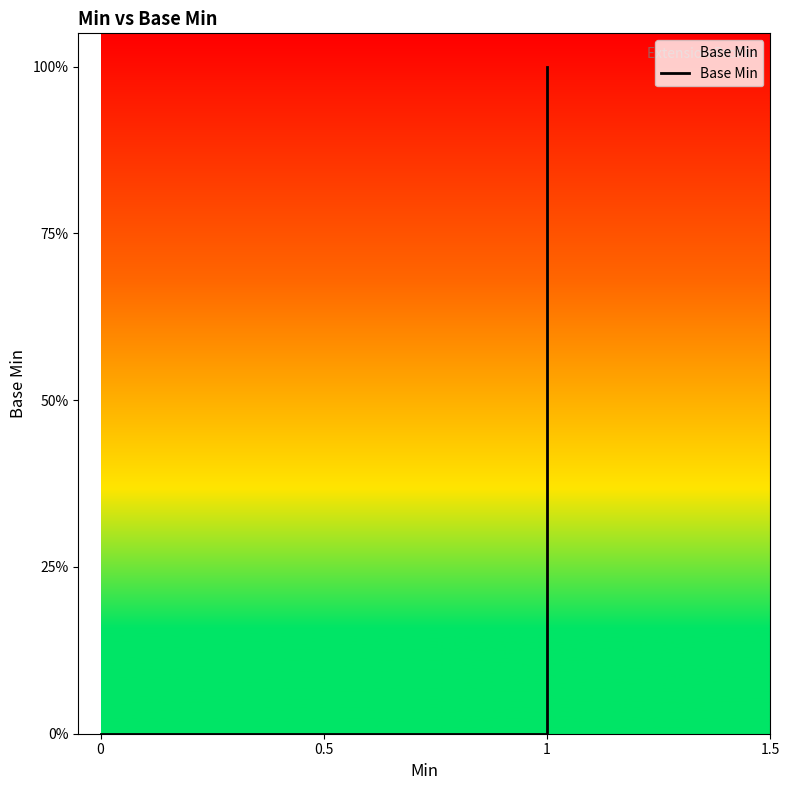

How many values are between 0 and 1?

5